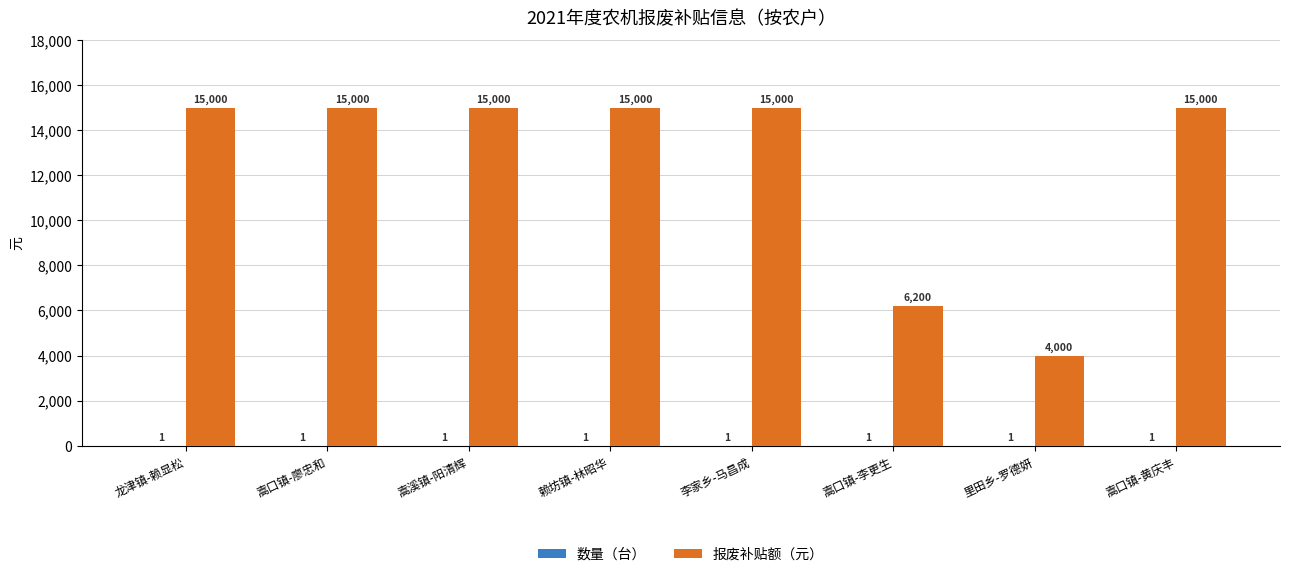

What is the greatest value displayed?

15000